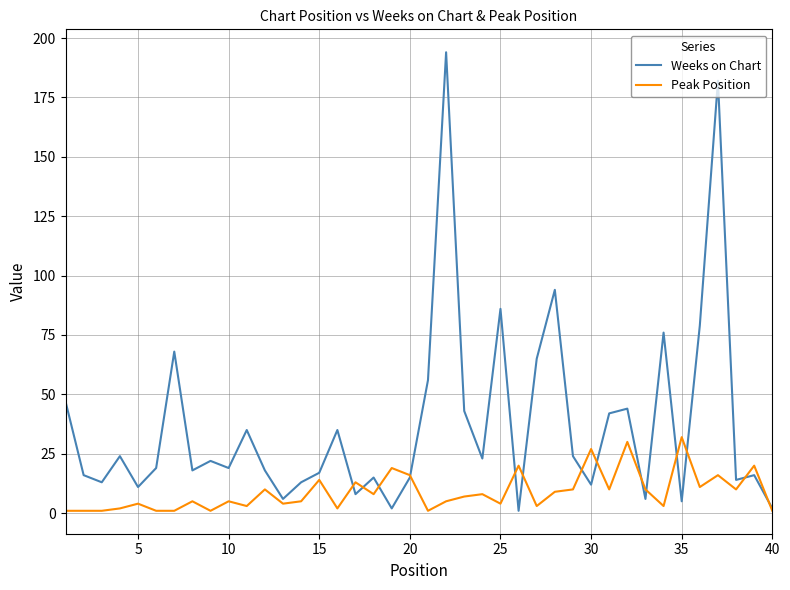

Which series has the widest spread of values?

Weeks on Chart